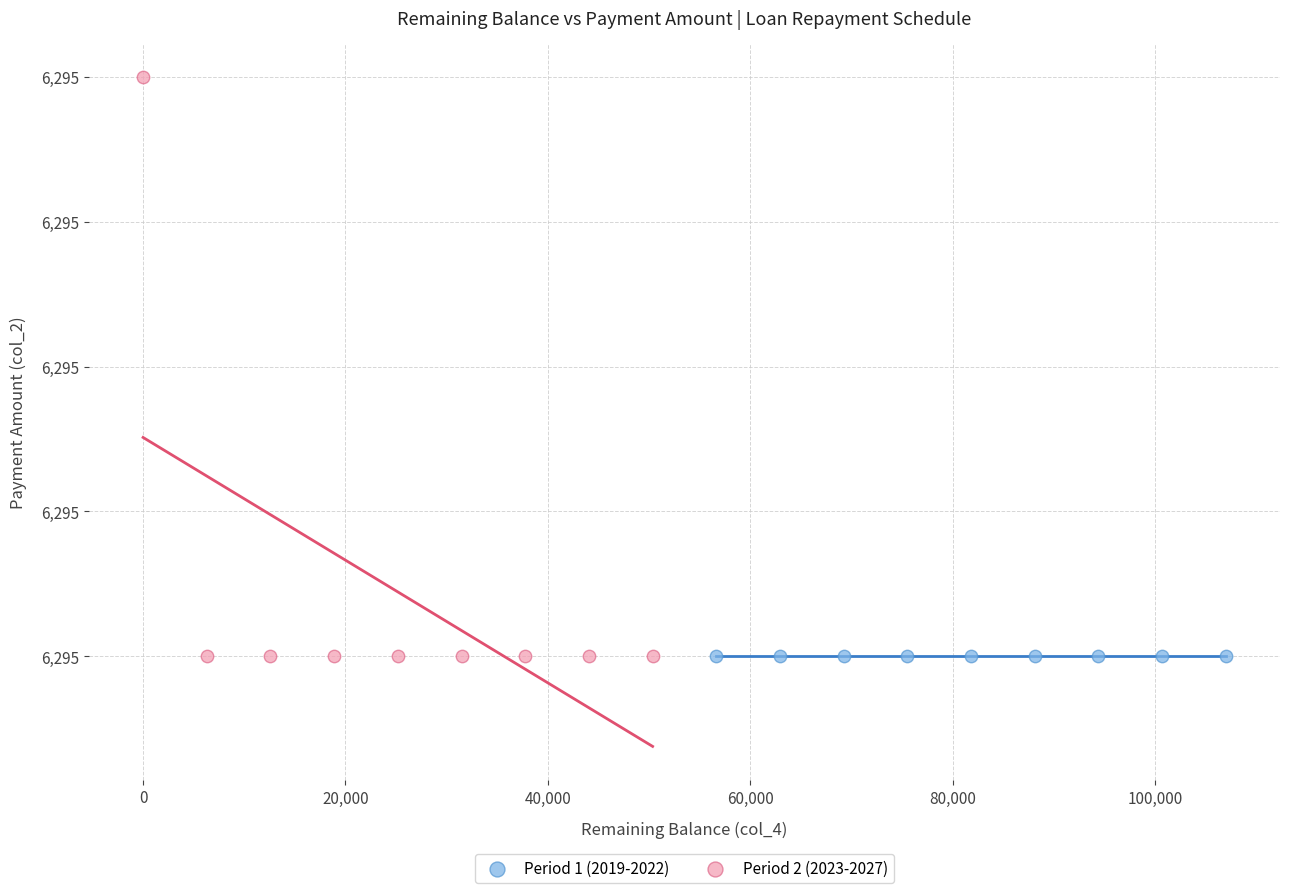

What are all the series names shown in the legend?

Period 1 (2019-2022), Period 2 (2023-2027)